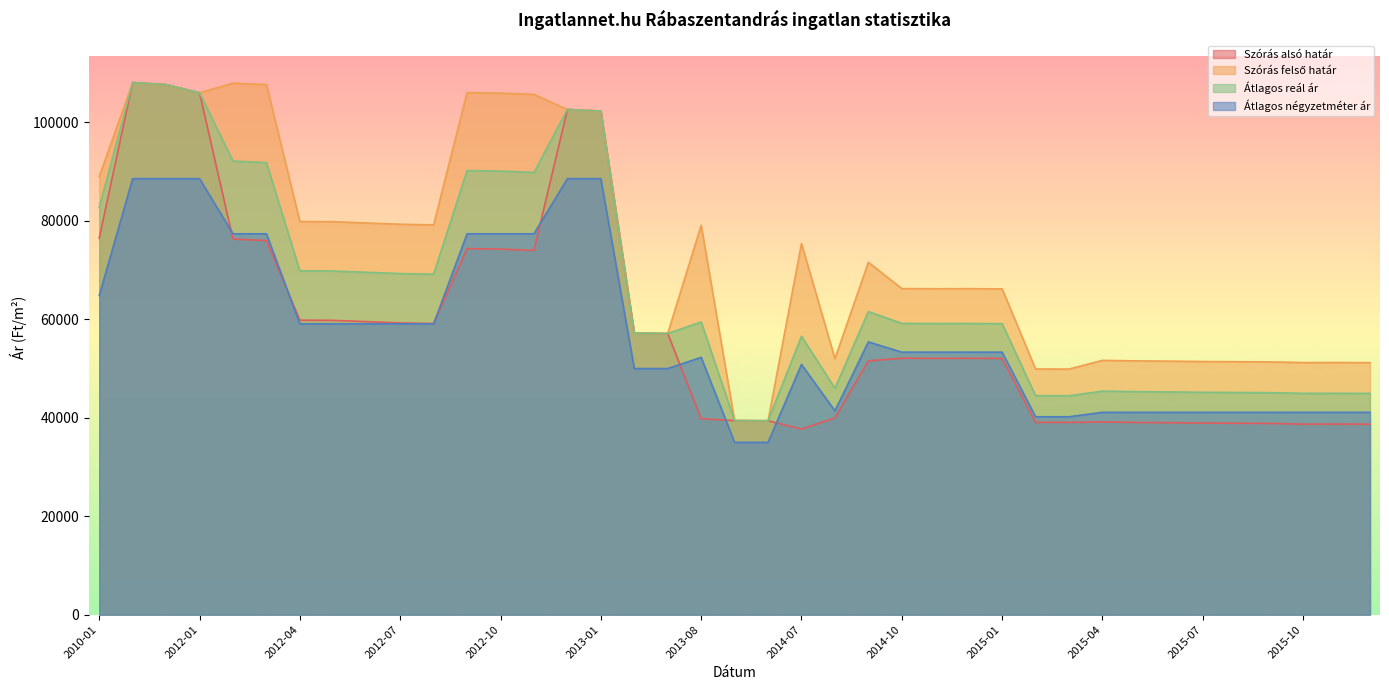

Between 2013-06 and 2015-11, which series saw the biggest shift?

Szórás alsó határ